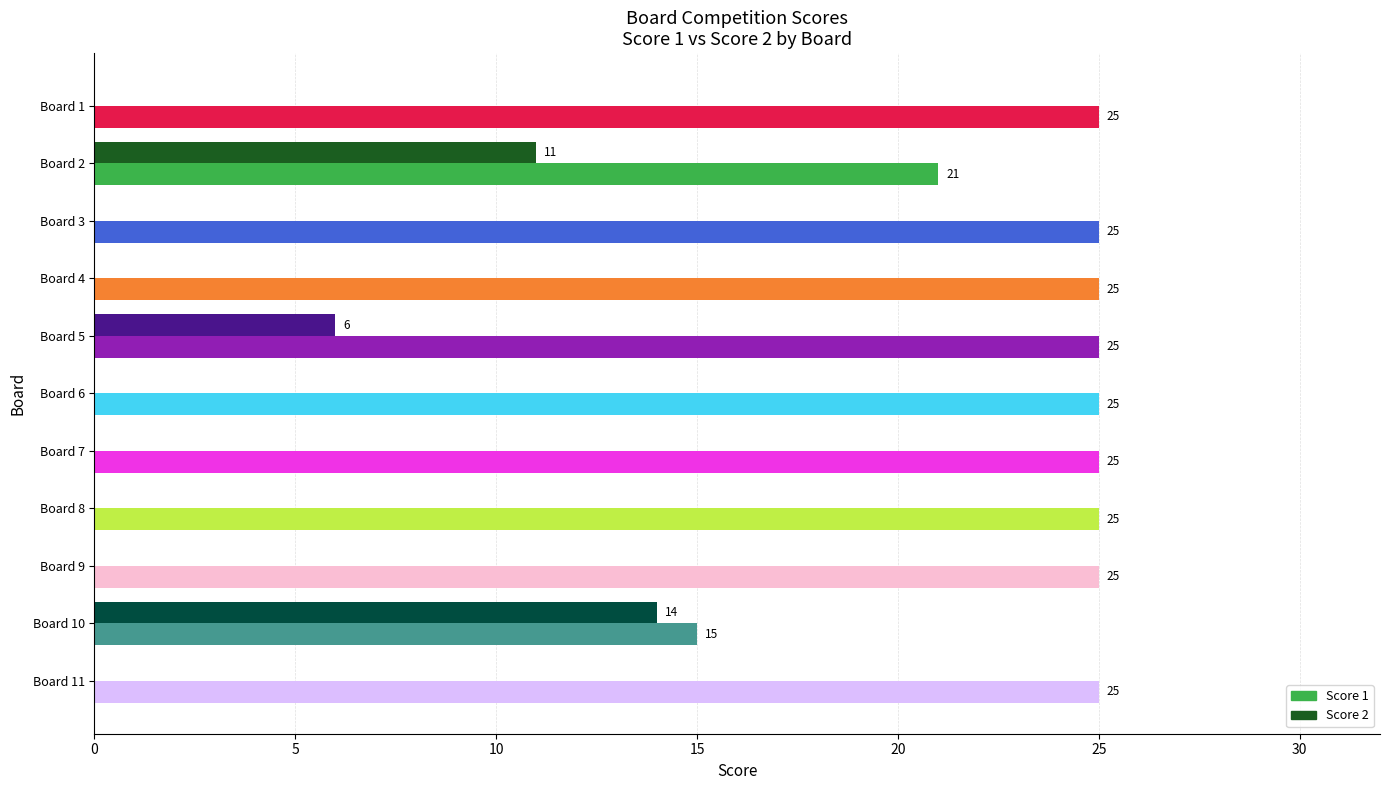

Between Board 2 and Board 4, which series saw the biggest shift?

Score 2